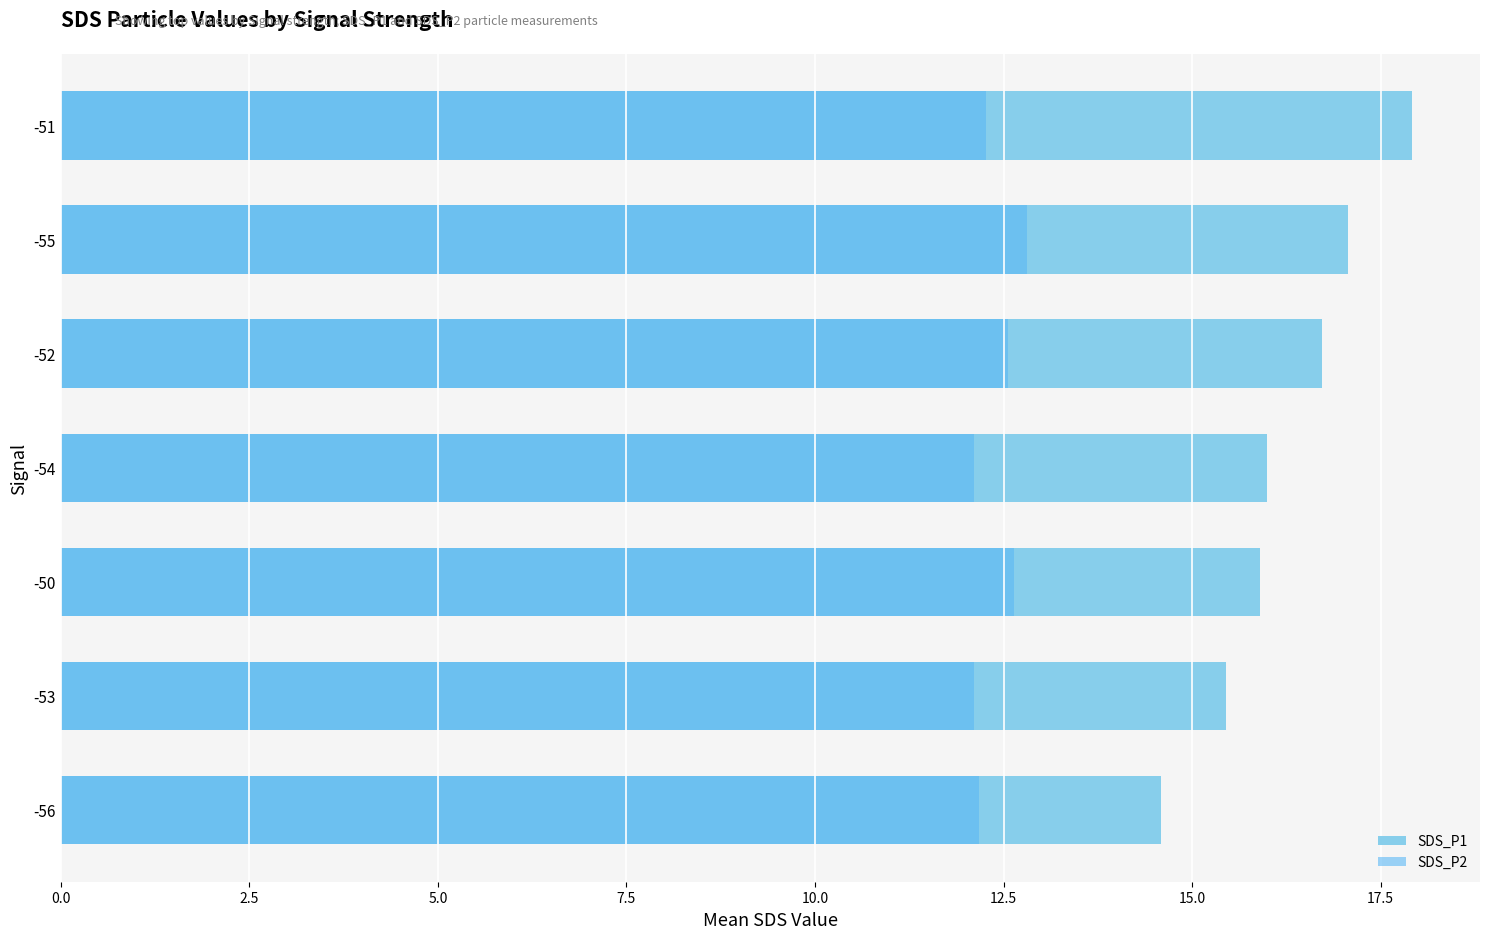

What is the spread (max minus min) of values at -50?

3.3